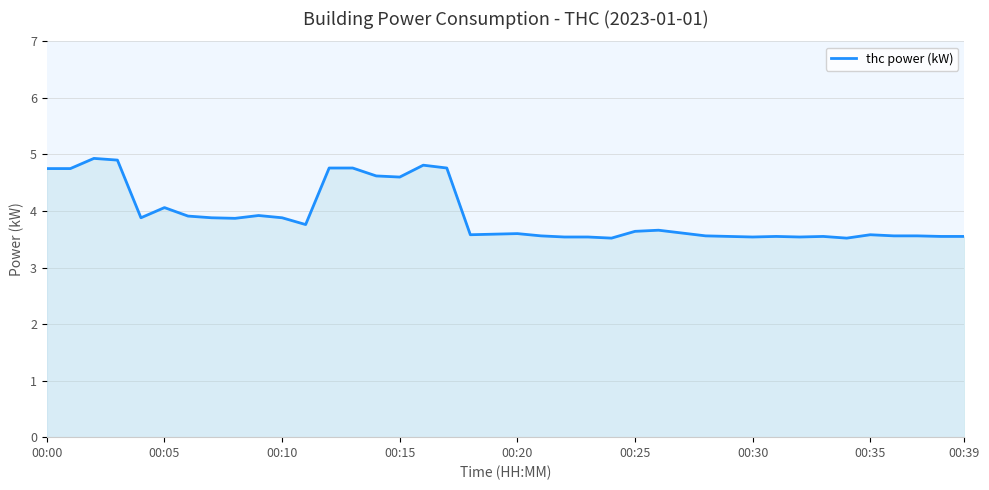

What is the smallest value displayed?

3.5